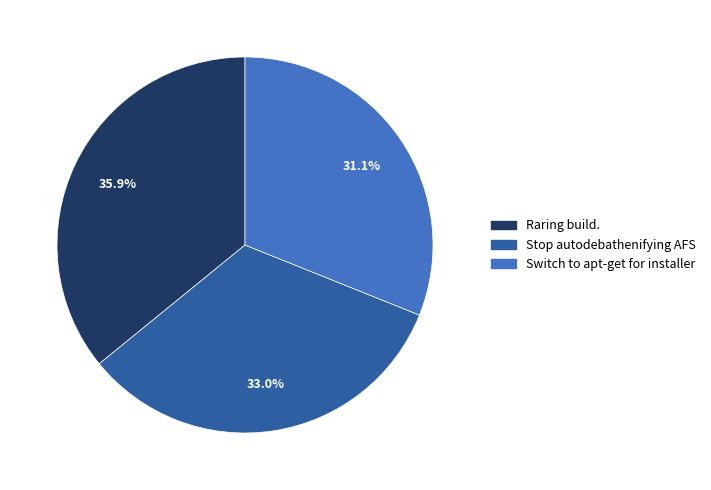

Rank the categories by value from lowest to highest.

Switch to apt-get for installer, Stop autodebathenifying AFS, Raring build.